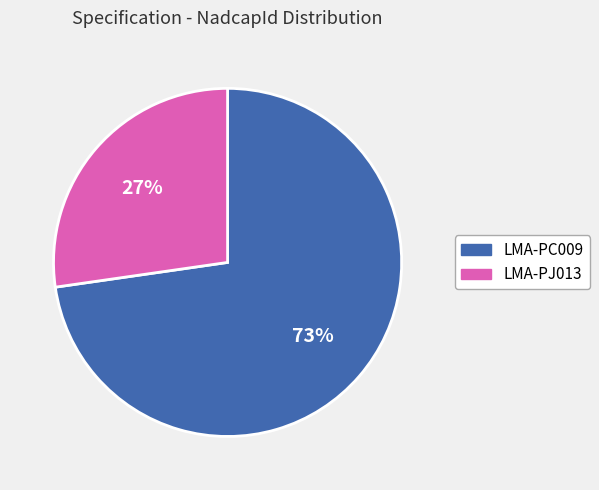

How many slices are in this pie chart?

2